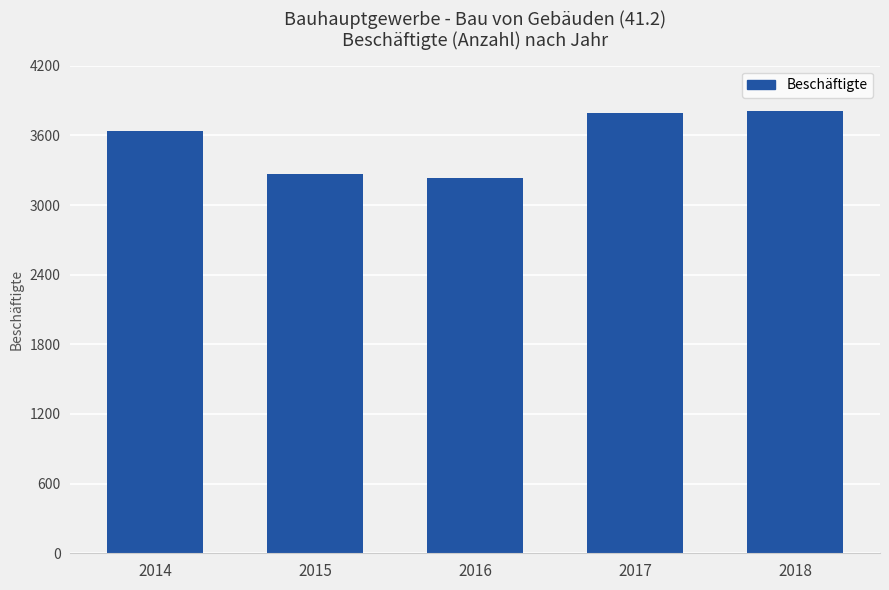

What is the average value?

3546.9